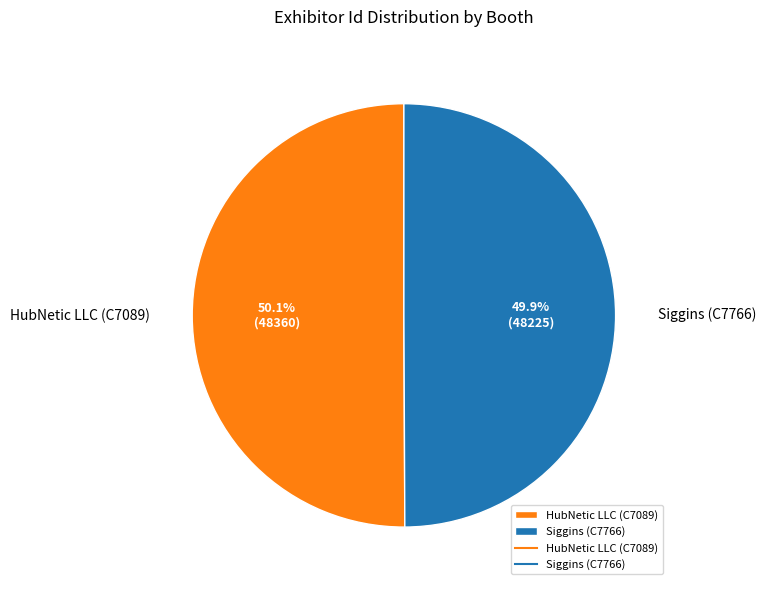

Is there any slice that represents more than half of the pie?

Yes